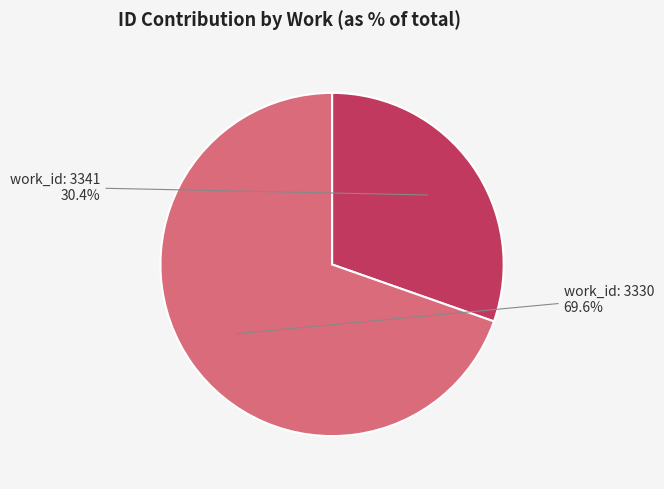

Is there any slice that represents more than half of the pie?

Yes